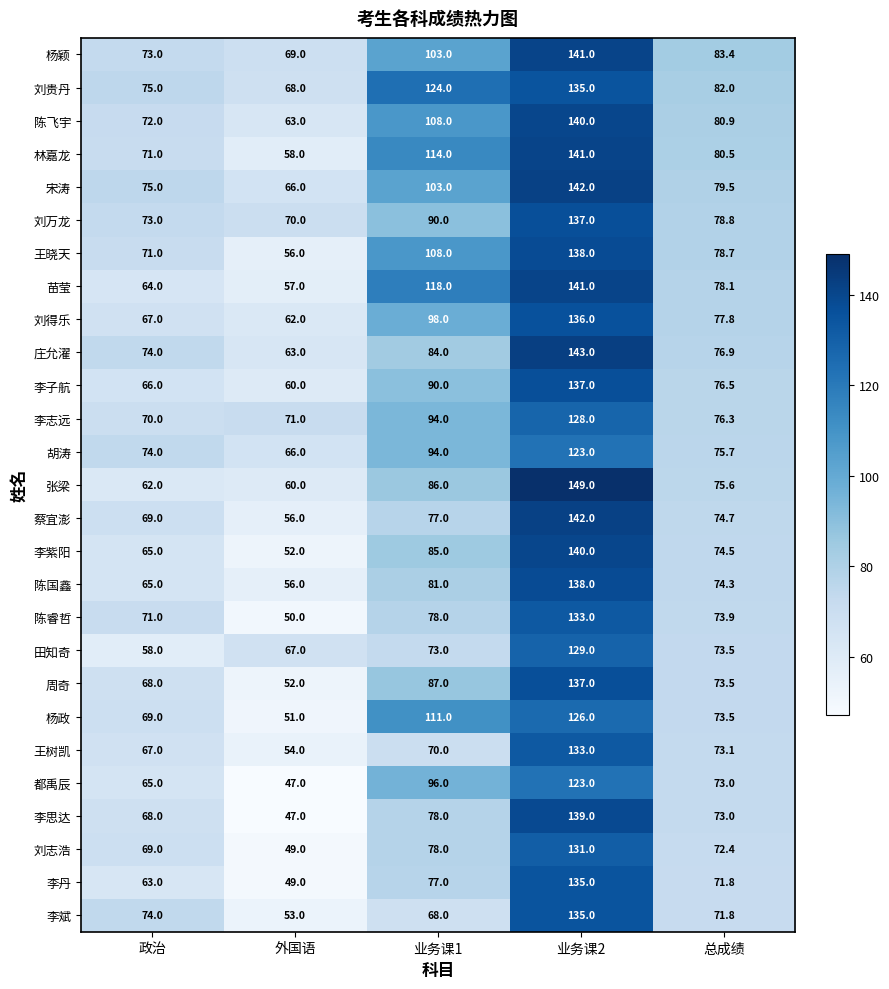

How many categories are shown in the chart?

5